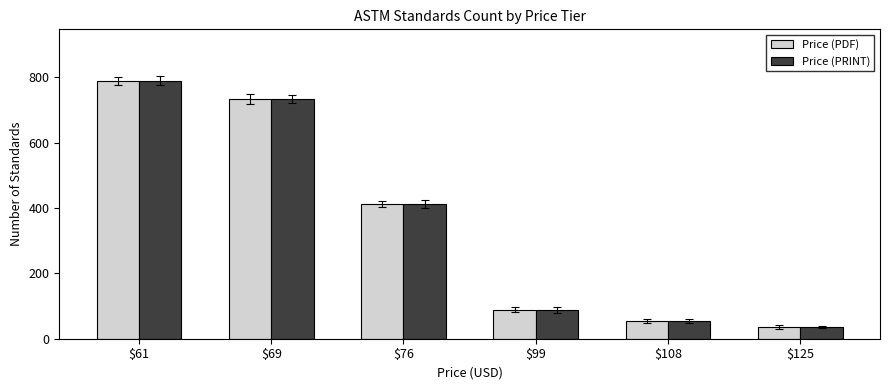

What are all the series names shown in the legend?

Price (PDF), Price (PRINT)